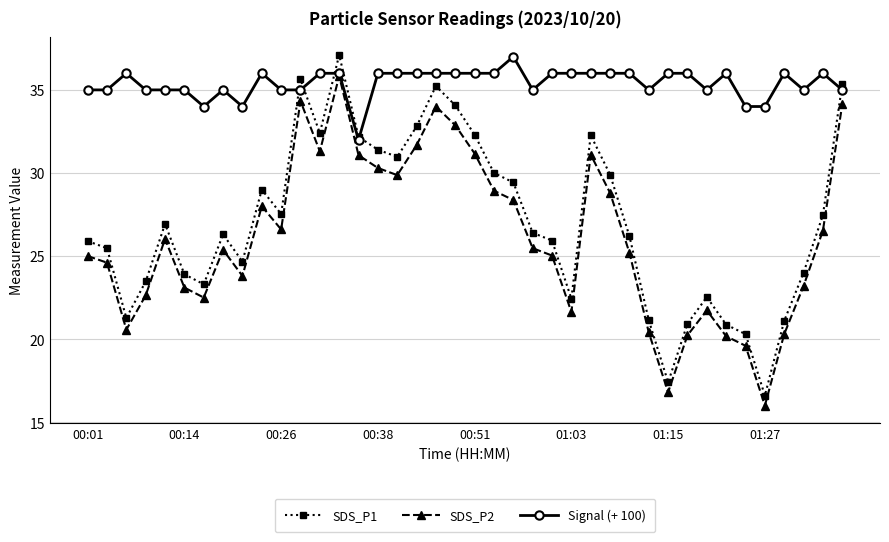

True or false: SDS_P1 has more than 2 interior local peaks.

True